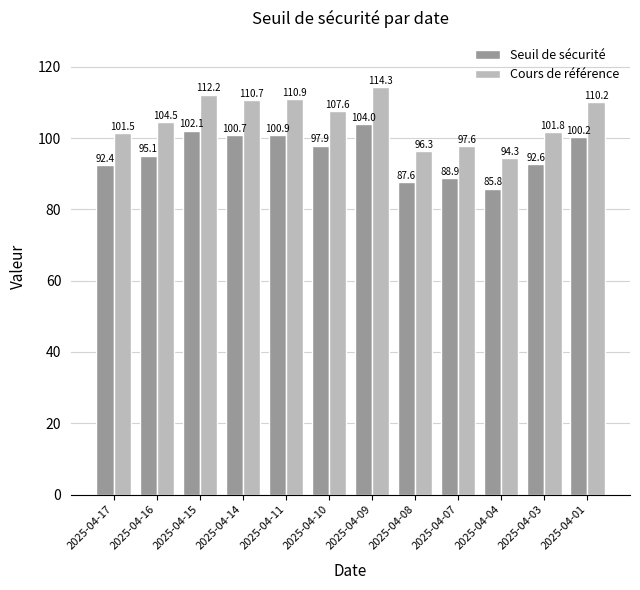

Rank the categories by Seuil de sécurité value from highest to lowest.

2025-04-09, 2025-04-15, 2025-04-11, 2025-04-14, 2025-04-01, 2025-04-10, 2025-04-16, 2025-04-03, 2025-04-17, 2025-04-07, 2025-04-08, 2025-04-04